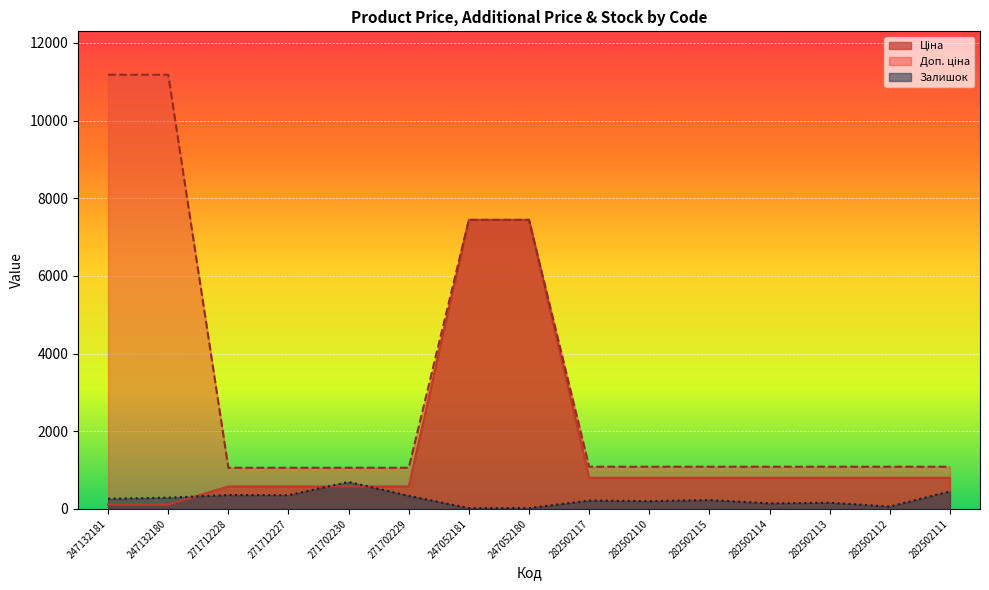

What is the value of the Доп. ціна point at the 7th from the left?

7444.6